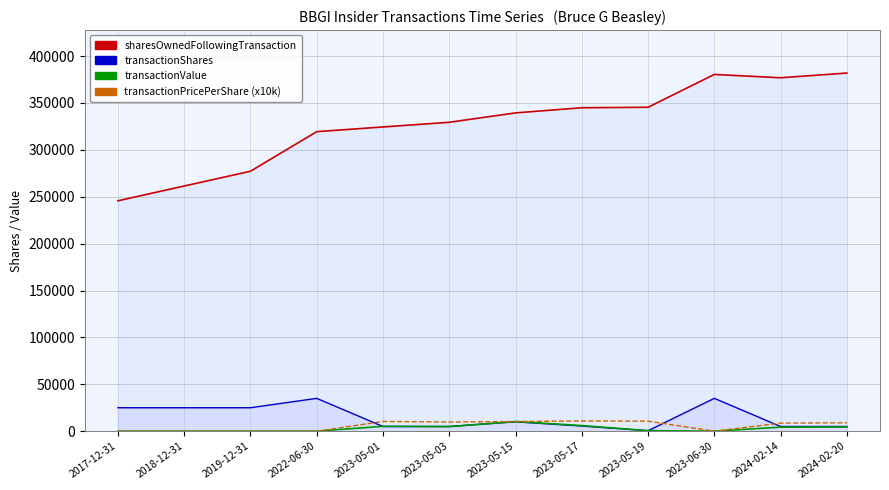

Reading left to right, list all the values displayed in this chart.

transactionShares: 2017-12-31=25000.0	2018-12-31=25000.0	2019-12-31=25000.0	2022-06-30=35000.0	2023-05-01=5000.0	2023-05-03=5000.0	2023-05-15=10000.0	2023-05-17=5500.0	2023-05-19=500.0	2023-06-30=35000.0	2024-02-14=5000.0	2024-02-20=5000.0
transactionValue: 2017-12-31=0.0	2018-12-31=0.0	2019-12-31=0.0	2022-06-30=0.0	2023-05-01=5200.0	2023-05-03=4900.0	2023-05-15=10300.0	2023-05-17=6000.0	2023-05-19=535.0	2023-06-30=0.0	2024-02-14=4300.0	2024-02-20=4475.0
transactionPricePerShare (x10k): 2017-12-31=0.0	2018-12-31=0.0	2019-12-31=0.0	2022-06-30=0.0	2023-05-01=10400.0	2023-05-03=9800.0	2023-05-15=10300.0	2023-05-17=10909.1	2023-05-19=10700.0	2023-06-30=0.0	2024-02-14=8600.0	2024-02-20=8950.0